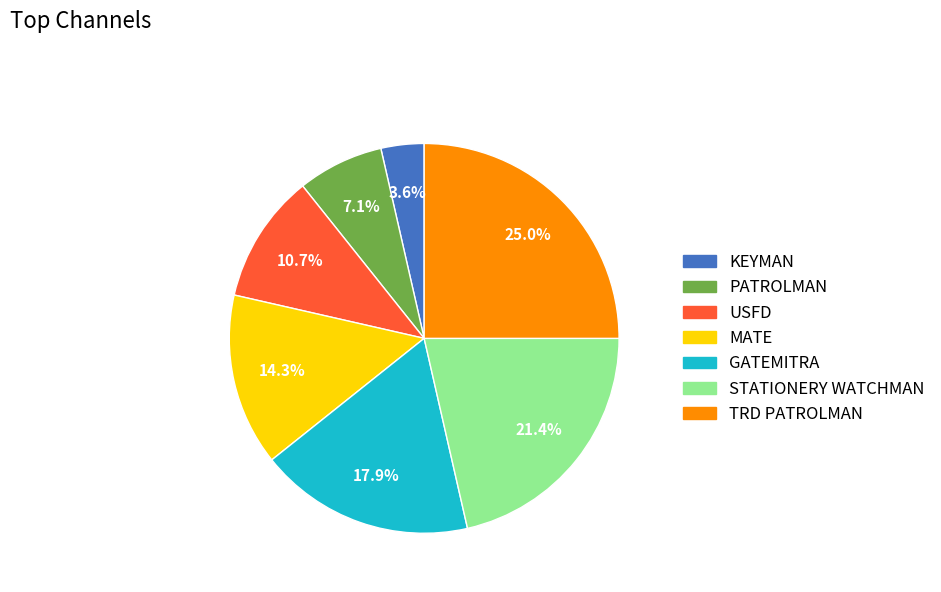

To the nearest percent, what percentage of the pie is TRD PATROLMAN?

25%